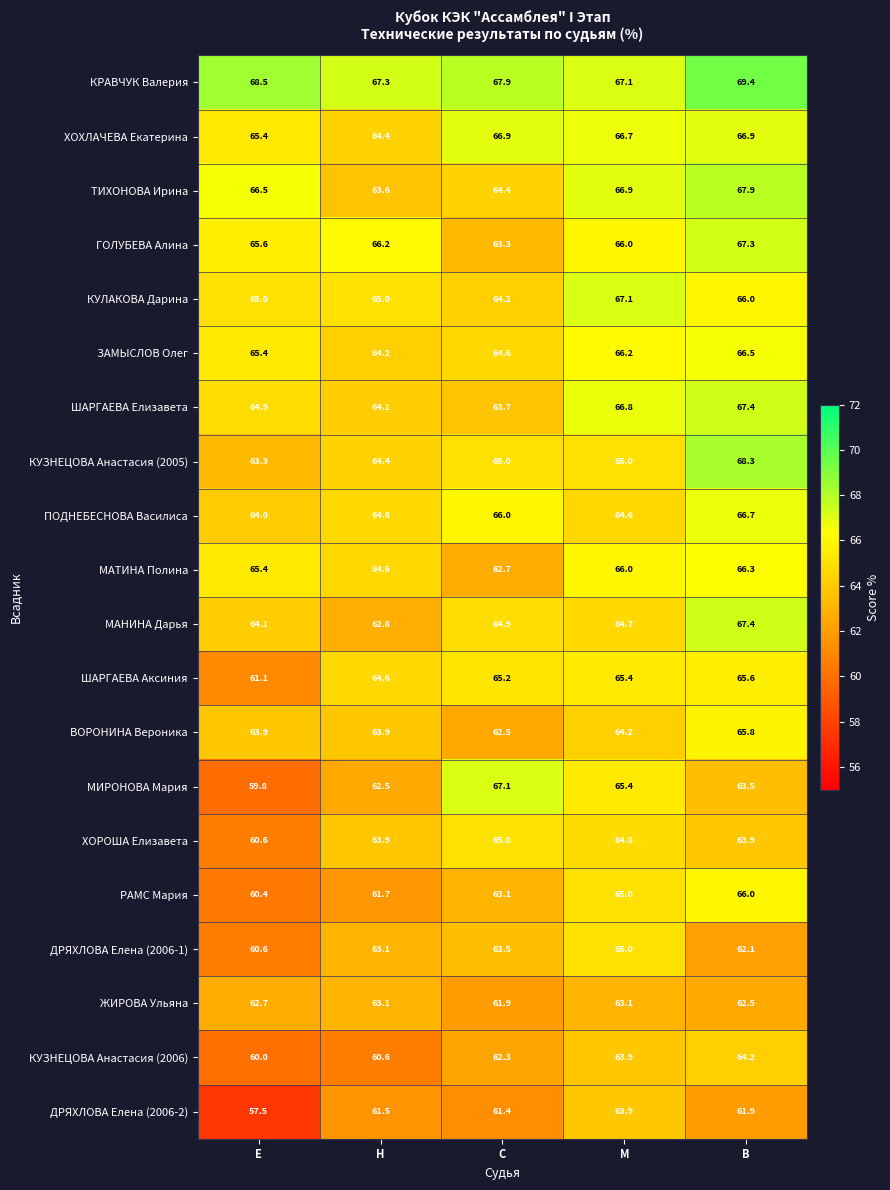

Rank the categories by ШАРГАЕВА Аксиния value from highest to lowest.

В, М, С, Н, Е